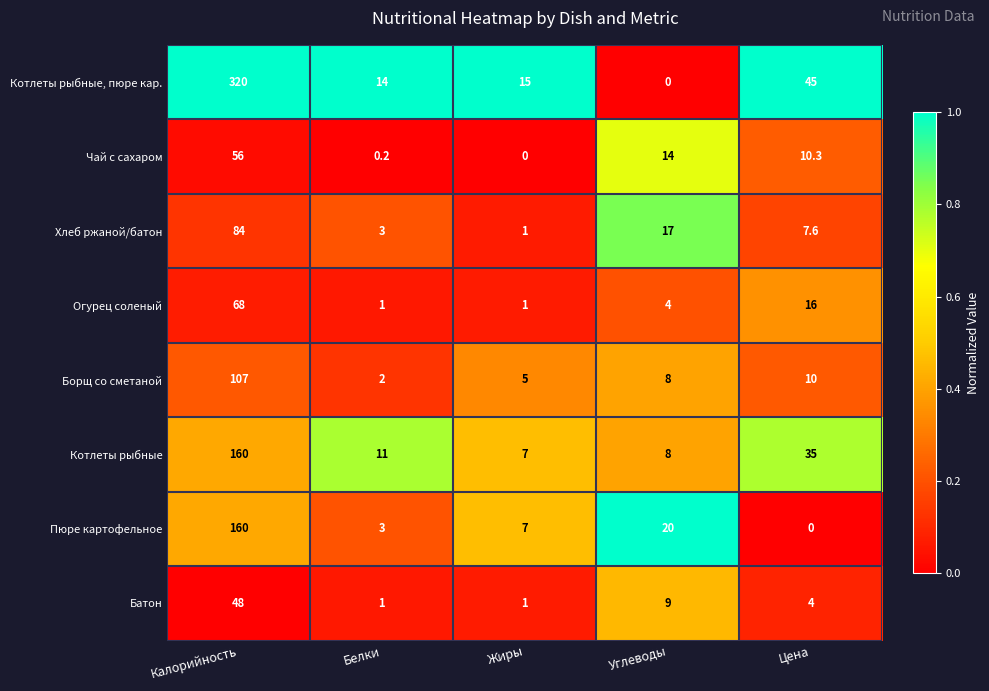

What is the average value of the Хлеб ржаной/батон series?

22.5